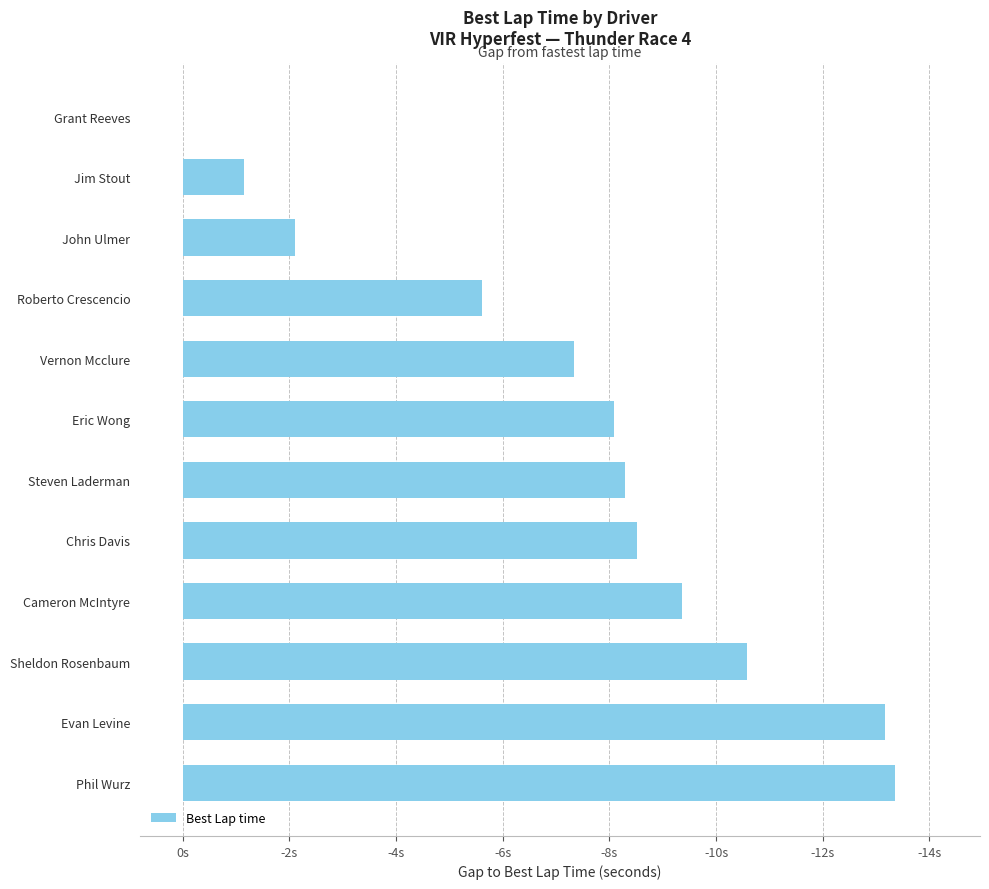

How many negative values are there?

11